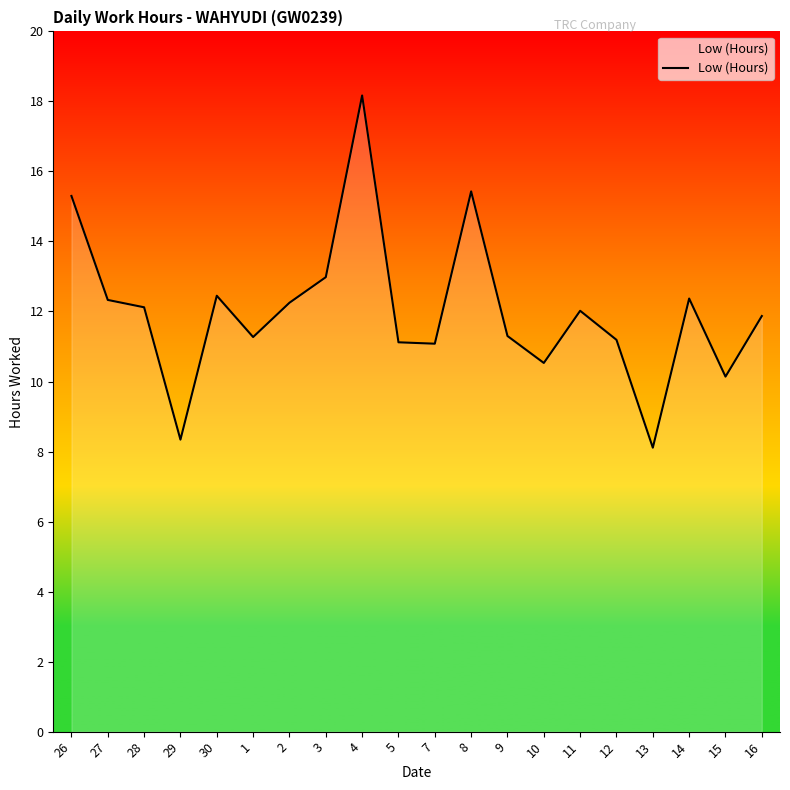

How many lines are shown in the chart?

1